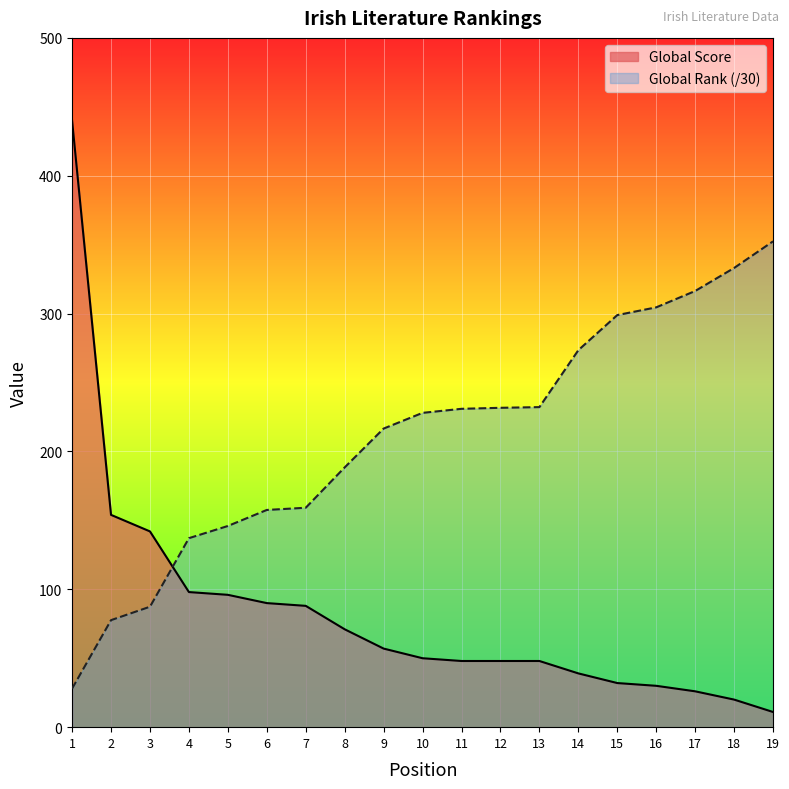

Reading right to left, transcribe all the data shown in this chart.

Global Score: 11.0	20.0	26.0	30.0	32.0	39.0	48.0	48.0	48.0	50.0	57.0	71.0	88.0	90.0	96.0	98.0	142.0	154.0	440.0
Global Rank: 352.4	333.1	316.4	304.5	298.9	273.5	232.2	231.7	230.9	228.0	216.6	188.4	159.2	157.6	145.9	137.1	87.4	77.6	28.0